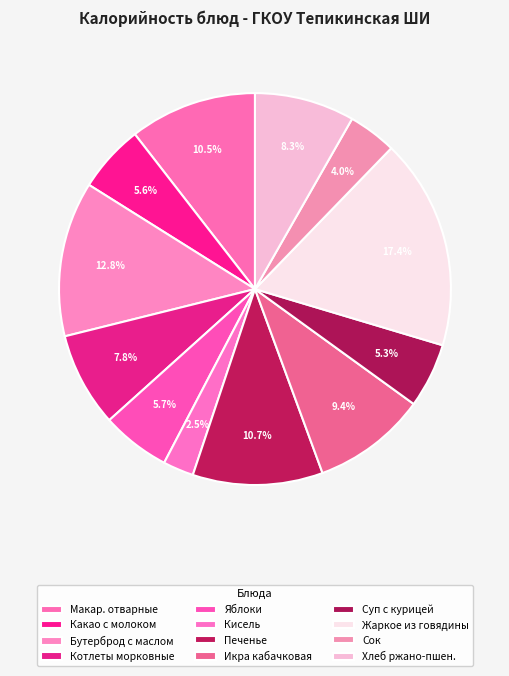

Count the number of slices in the pie.

12